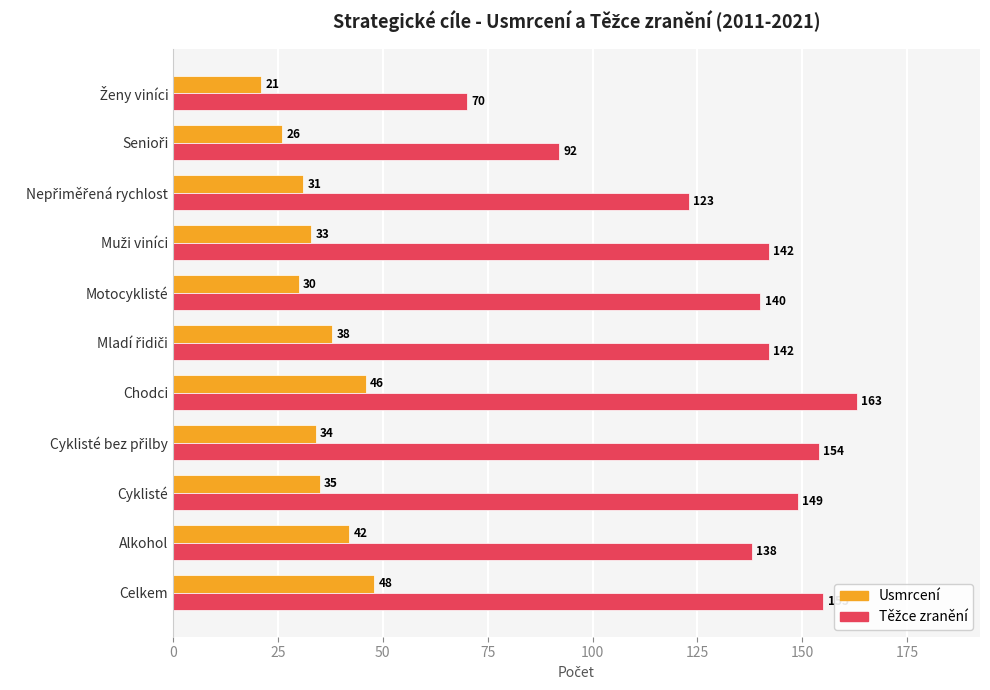

What is the difference between the highest and lowest values at Alkohol?

96